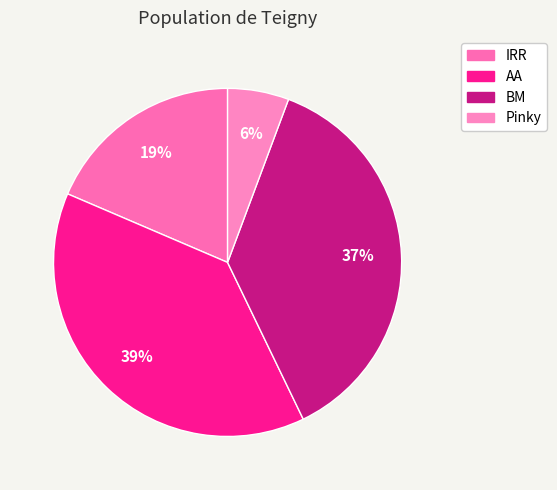

How much of the chart is everything except Pinky?

94.3%